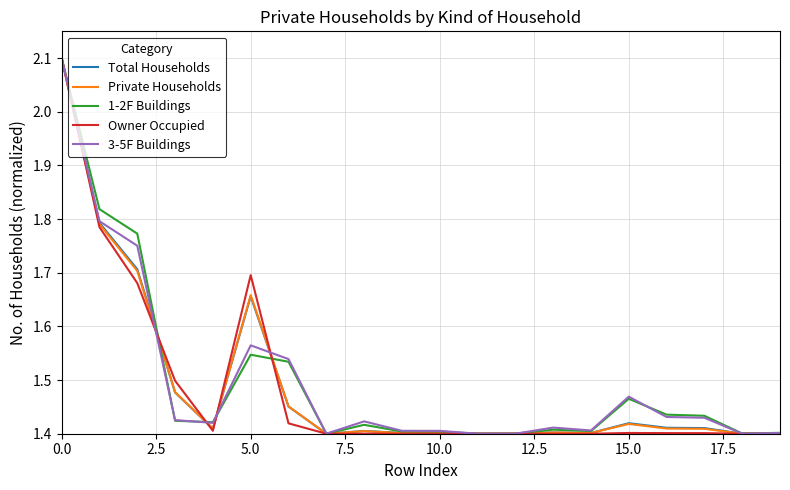

What is the maximum value for Owner Occupied?

2.1